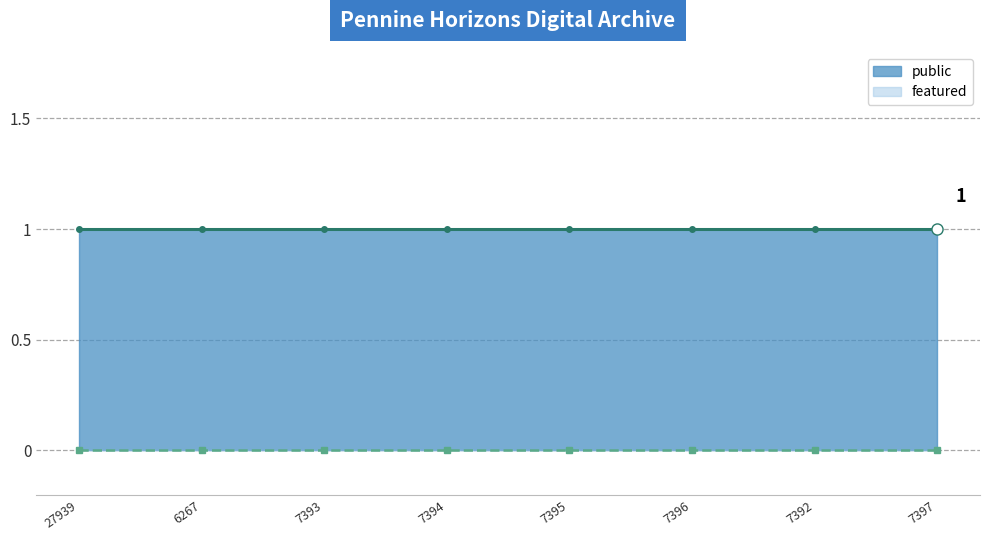

True or false: featured has a value of 0 at 7397.

True